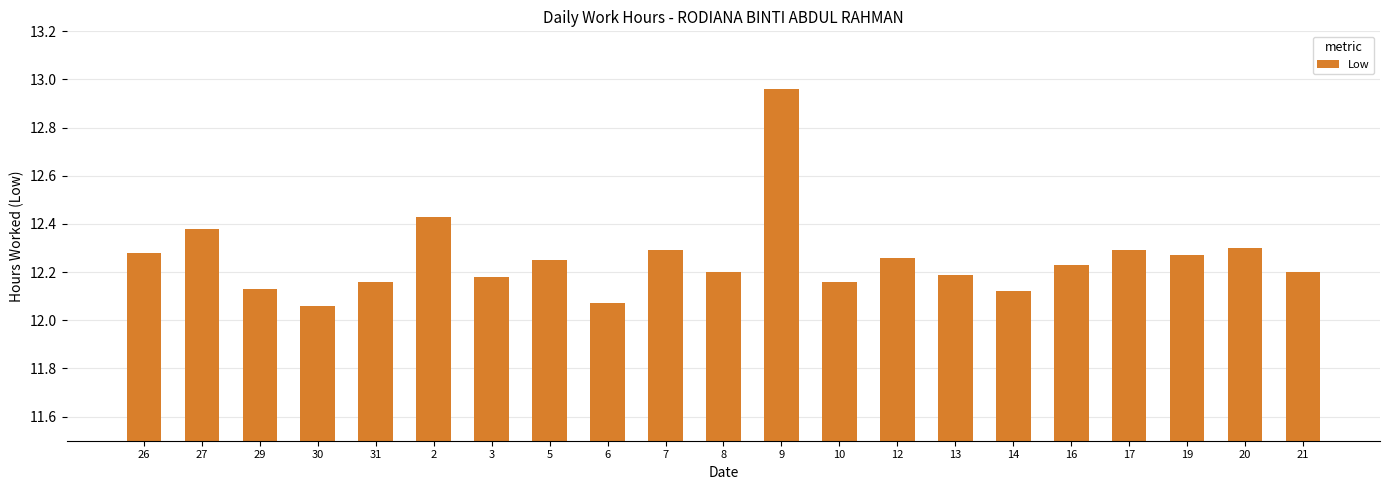

Which label corresponds to the largest value in the chart?

9